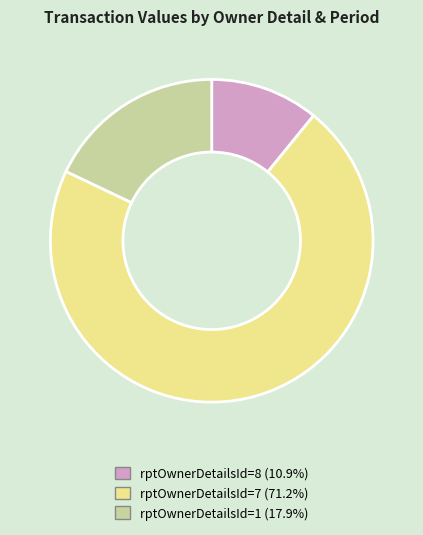

Is there a majority slice in this chart?

Yes